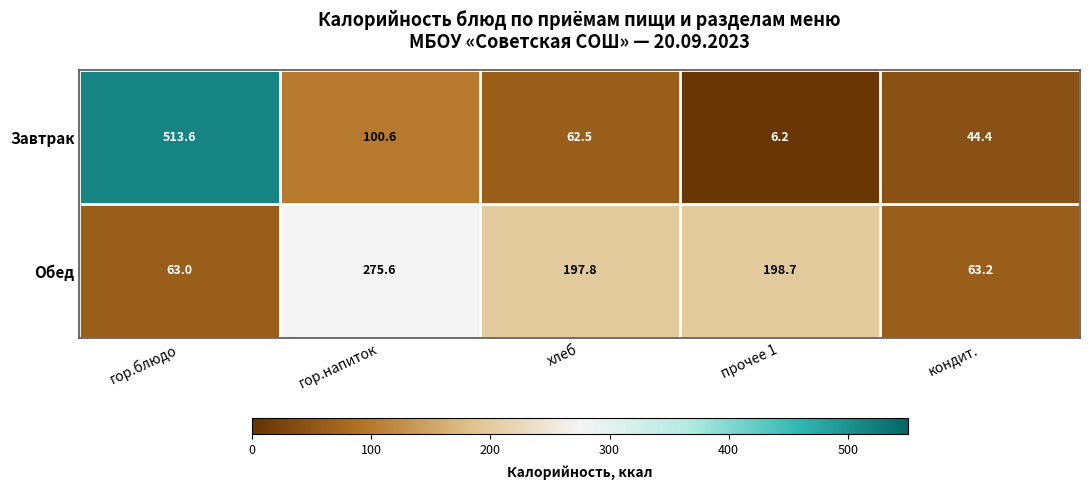

At how many categories does at least one series exceed 180?

4